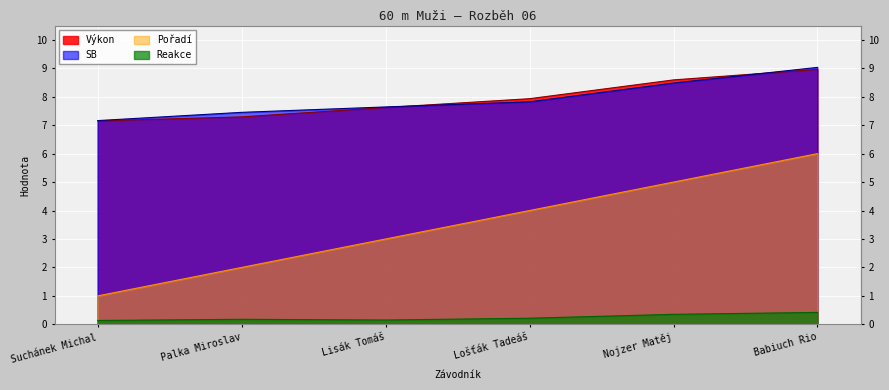

What is the average value of the Pořadí series?

3.5